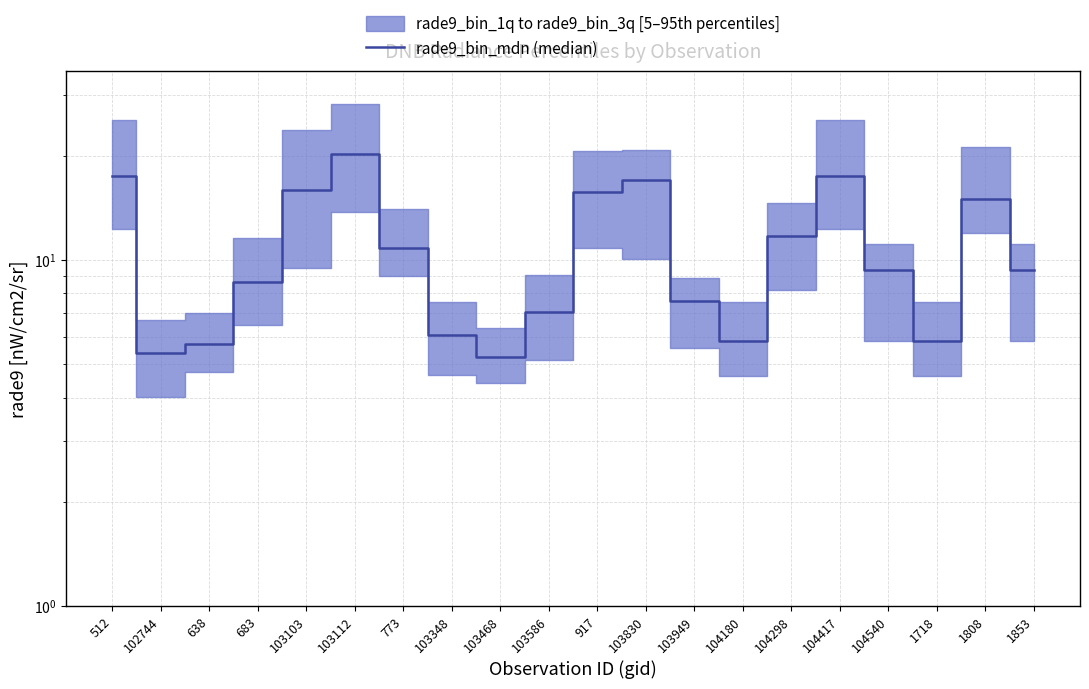

Count the number of data series in this chart.

1